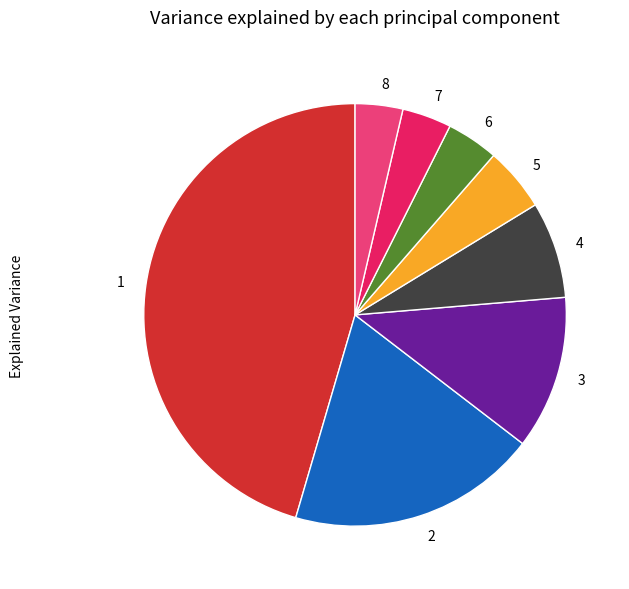

Is 5 the majority of the pie?

No